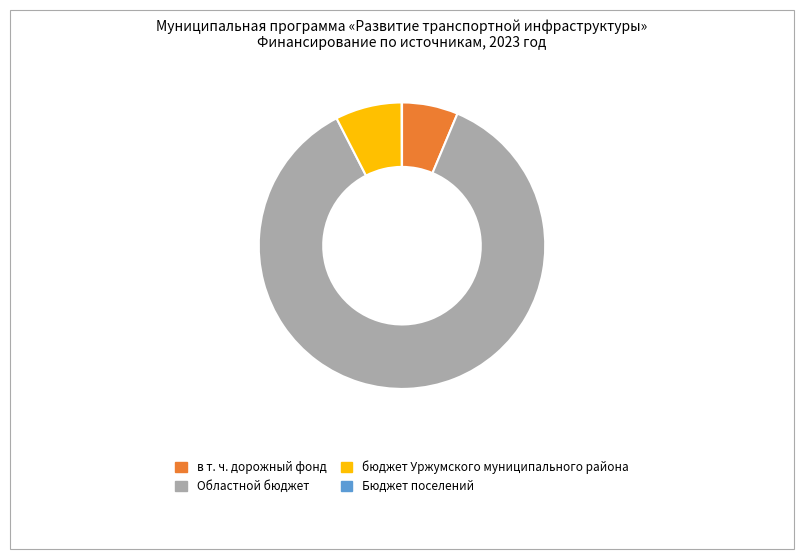

Is Областной бюджет the majority of the pie?

Yes